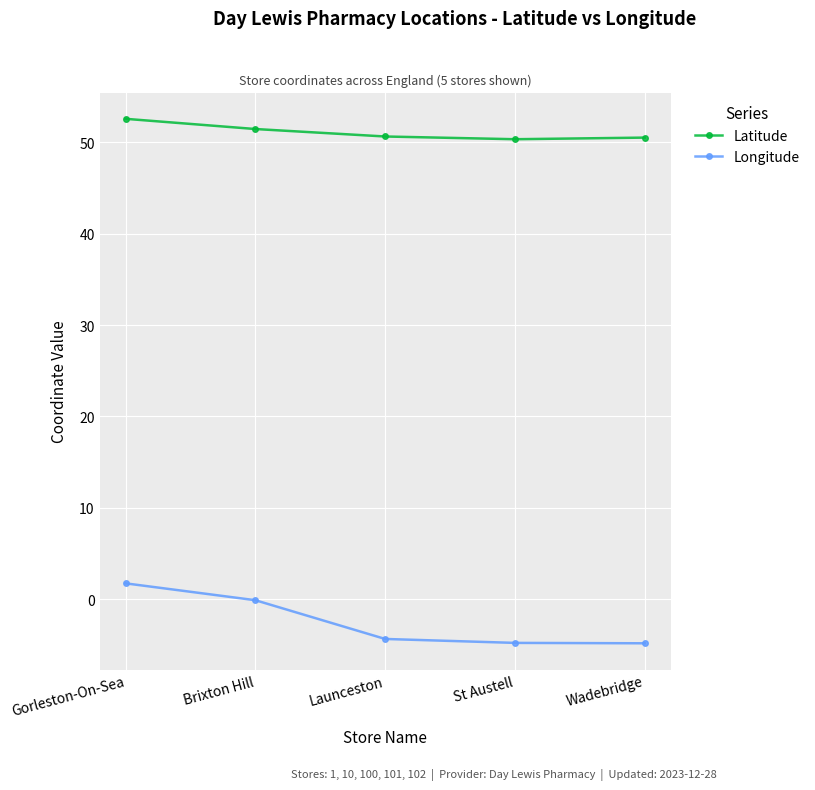

How many distinct data groups are displayed?

2